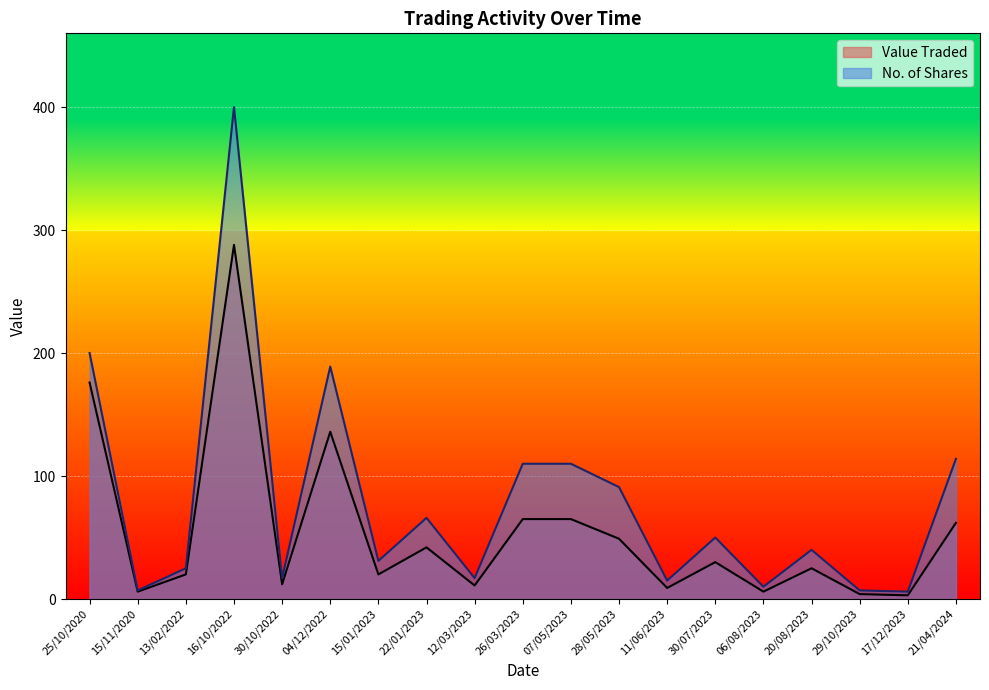

What is the maximum value shown in the chart?

400